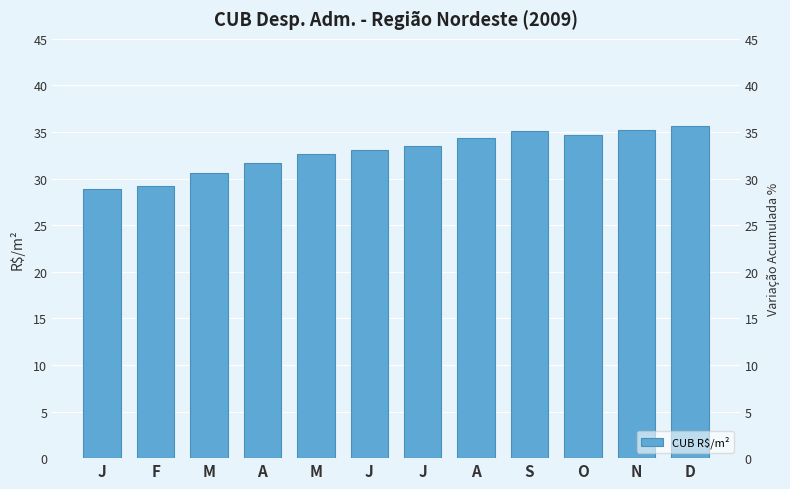

What is the ratio of the value at O to the value at A?

1.1